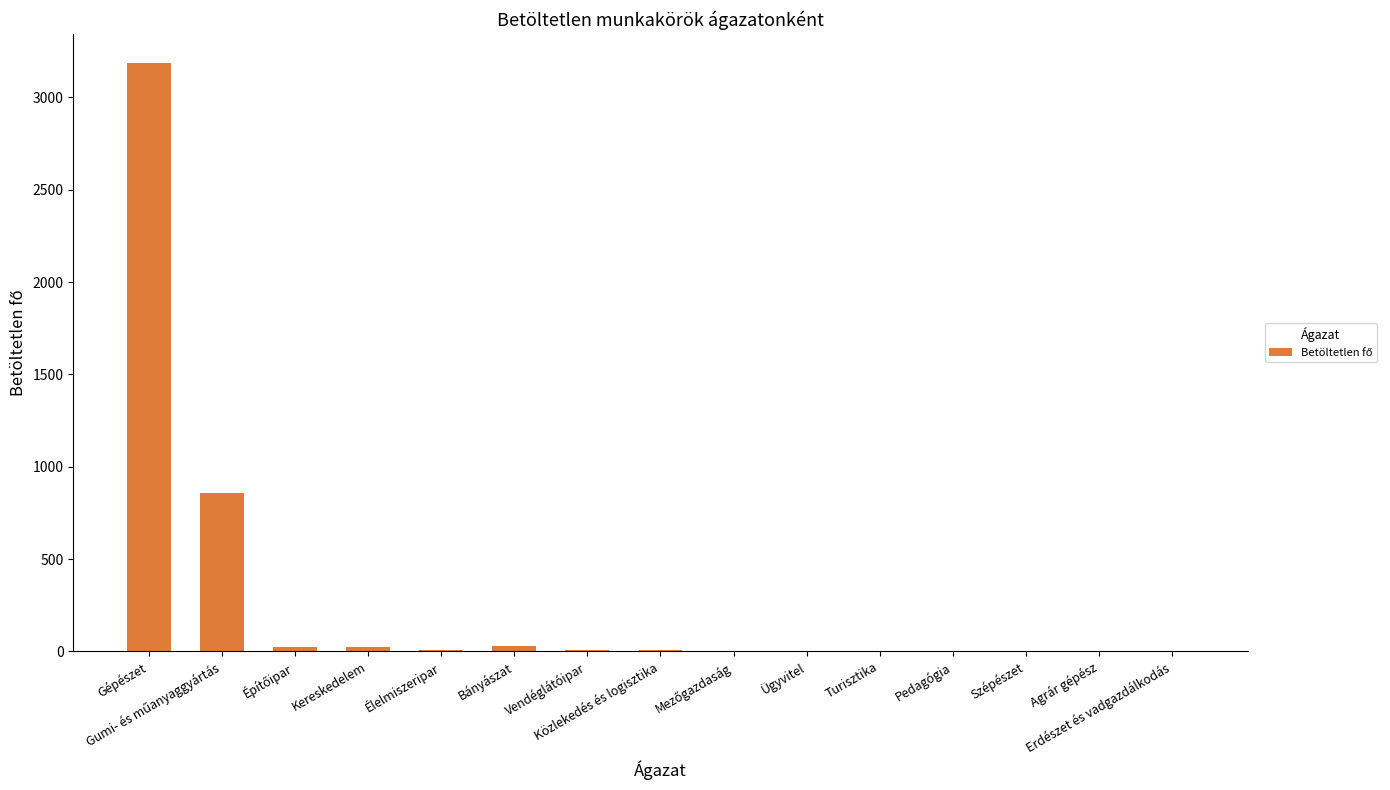

What is the sum of all values?

4148